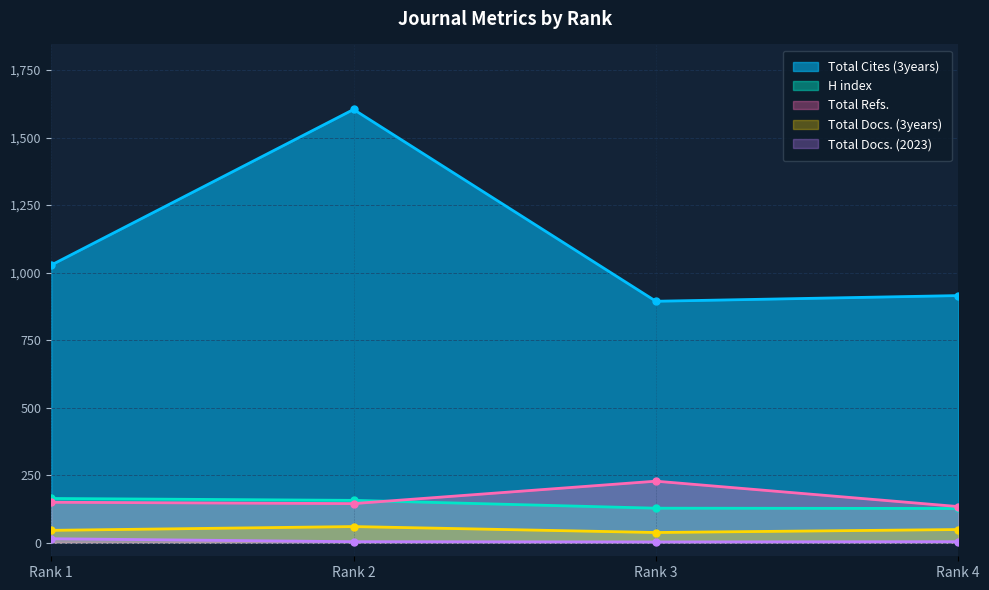

How many lines are shown in the chart?

5